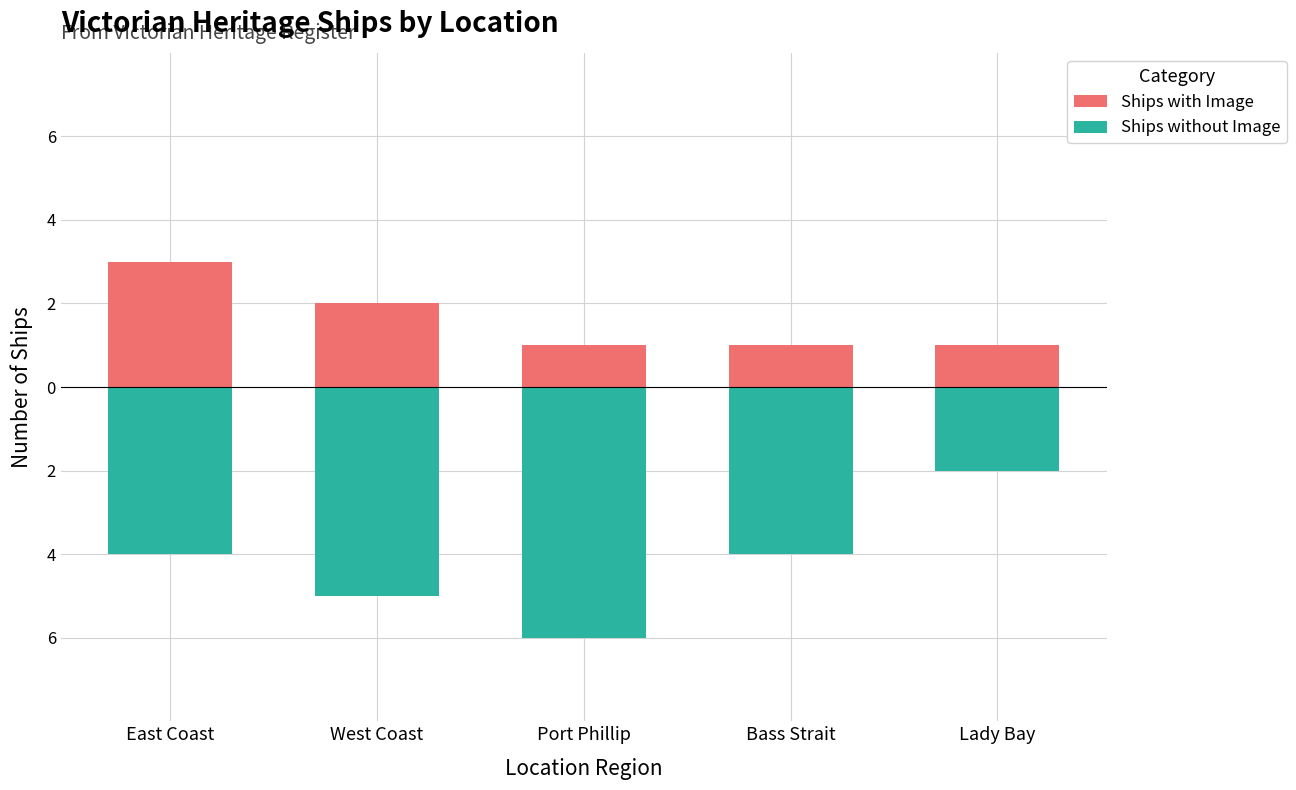

Reading left to right, what are all the values shown in this chart?

Ships with Image: 3	2	1	1	1
Ships without Image: -4	-5	-6	-4	-2